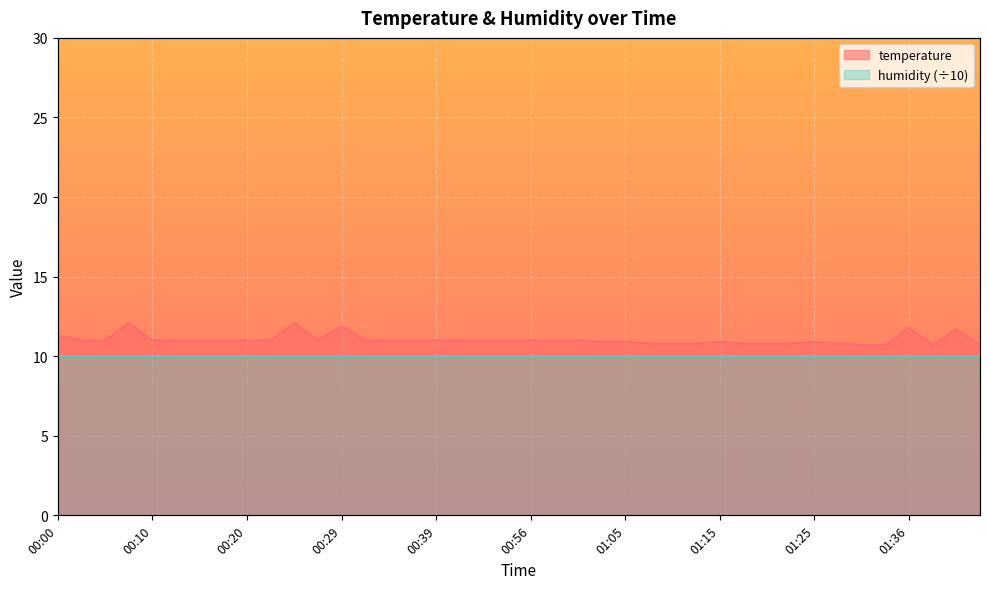

Between 01:20 and 00:32, which is larger?

00:32